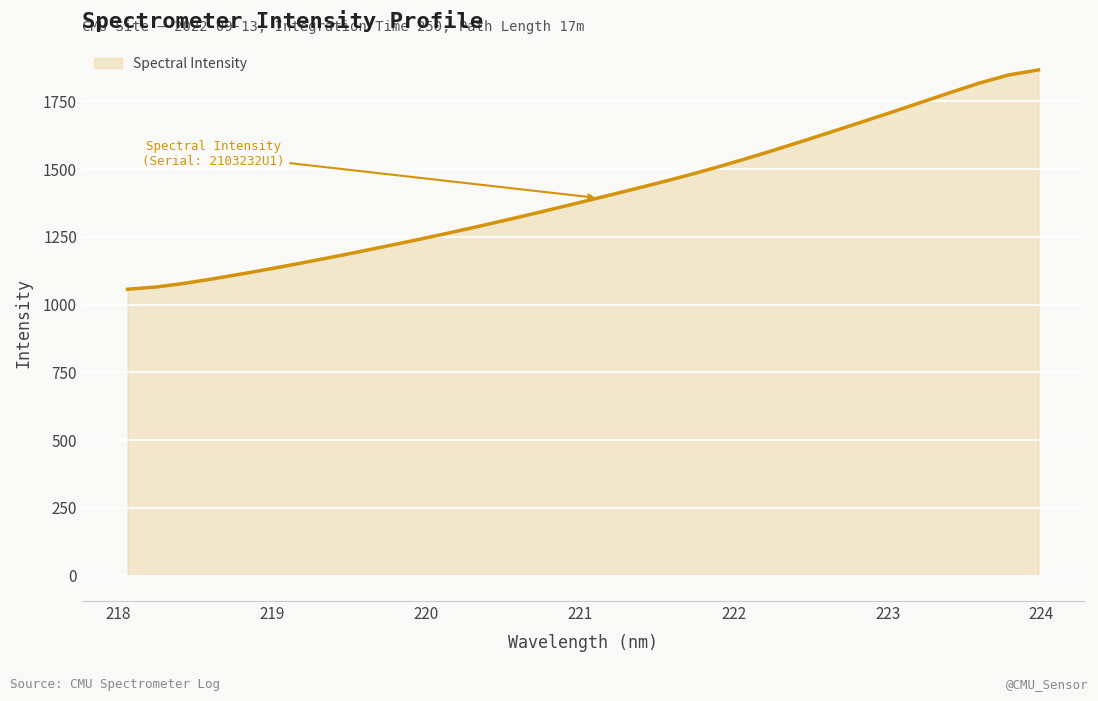

Reading left to right, transcribe all the data shown in this chart.

1056.6	1065.0	1079.4	1096.7	1115.3	1134.7	1155.0	1176.1	1197.7	1219.8	1242.5	1265.9	1290.1	1314.8	1340.3	1366.4	1393.0	1419.8	1447.0	1475.2	1505.1	1536.7	1569.8	1604.0	1638.8	1674.0	1709.6	1745.7	1782.1	1817.3	1847.2	1865.3